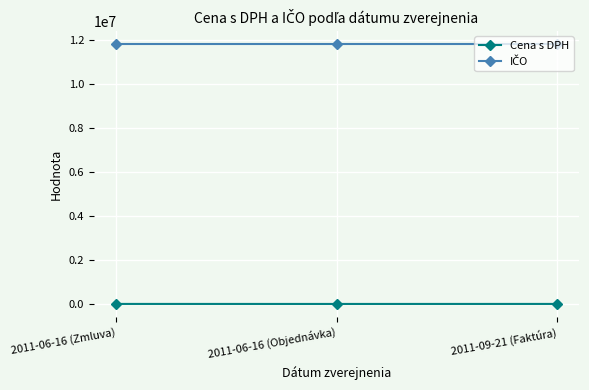

What is the sum of all Cena s DPH values?

4900